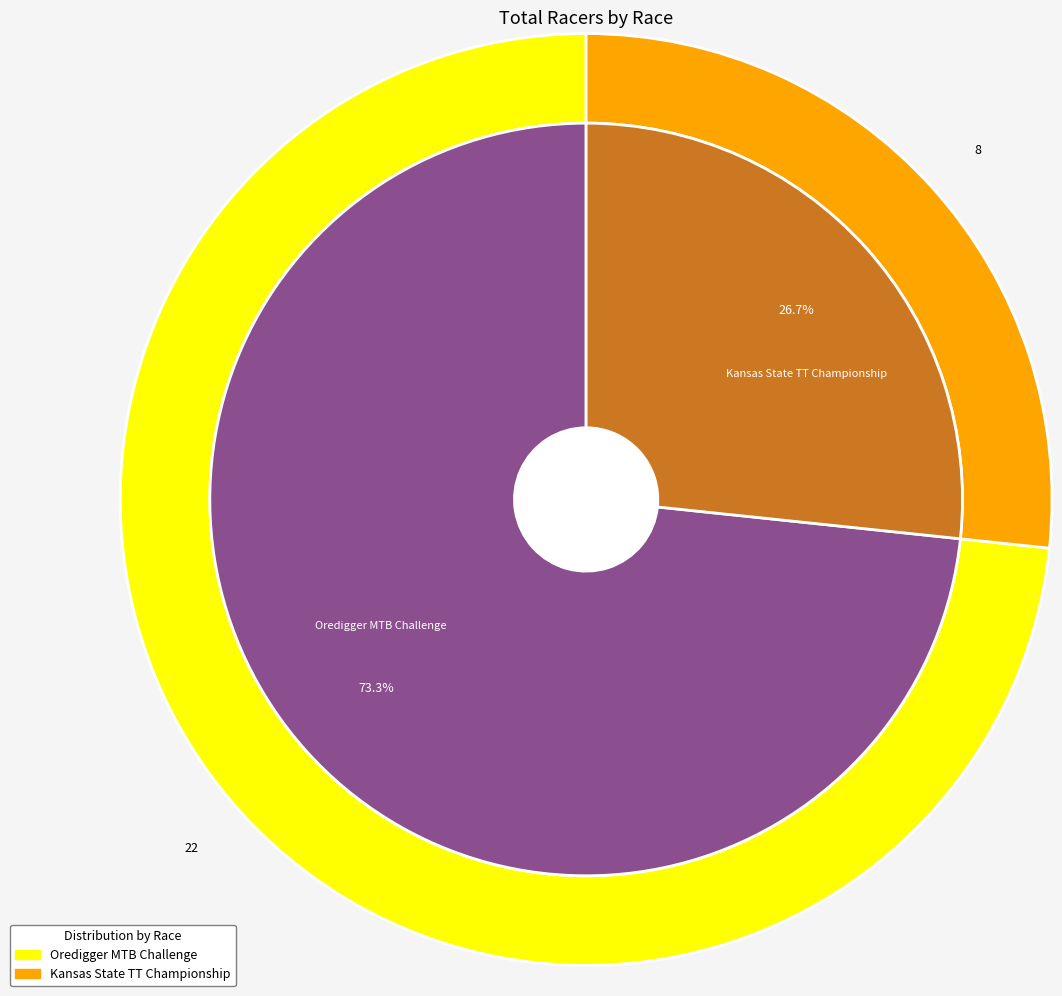

Which slice represents more than half of the pie?

Oredigger MTB Challenge